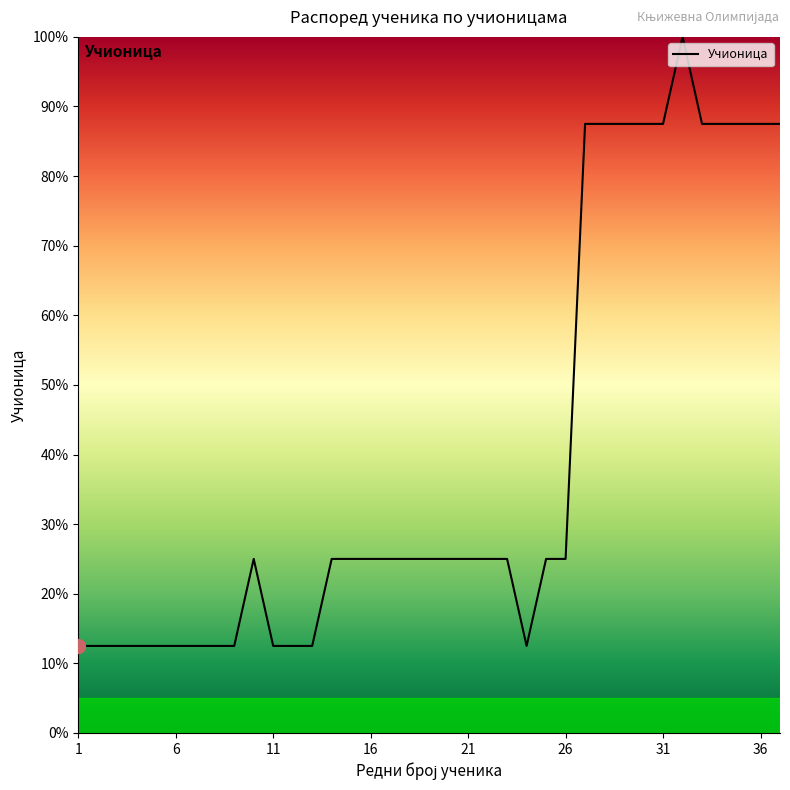

What is the maximum value shown in the chart?

100.0